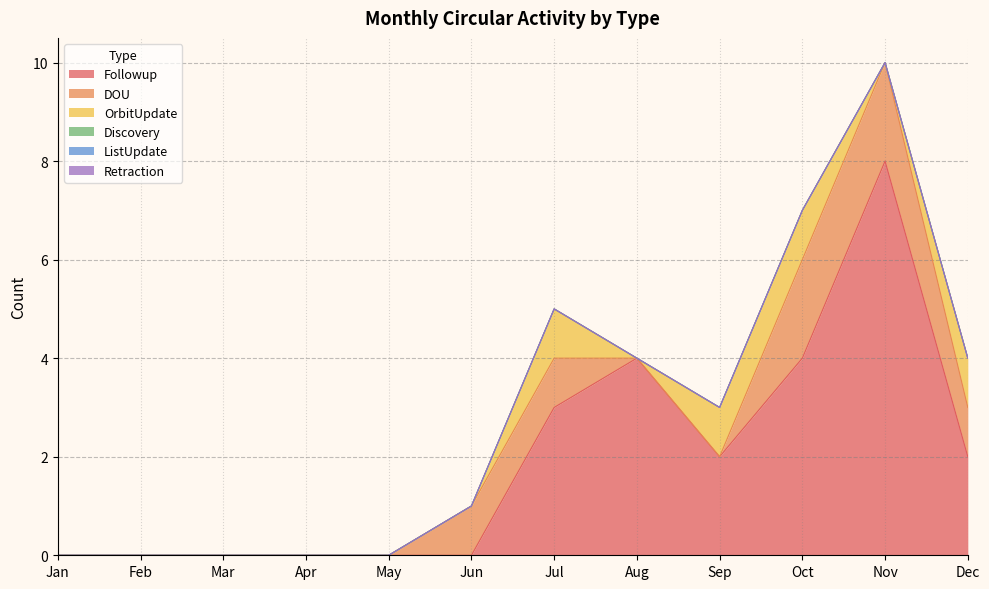

At which category is the sum across all series the highest?

Nov